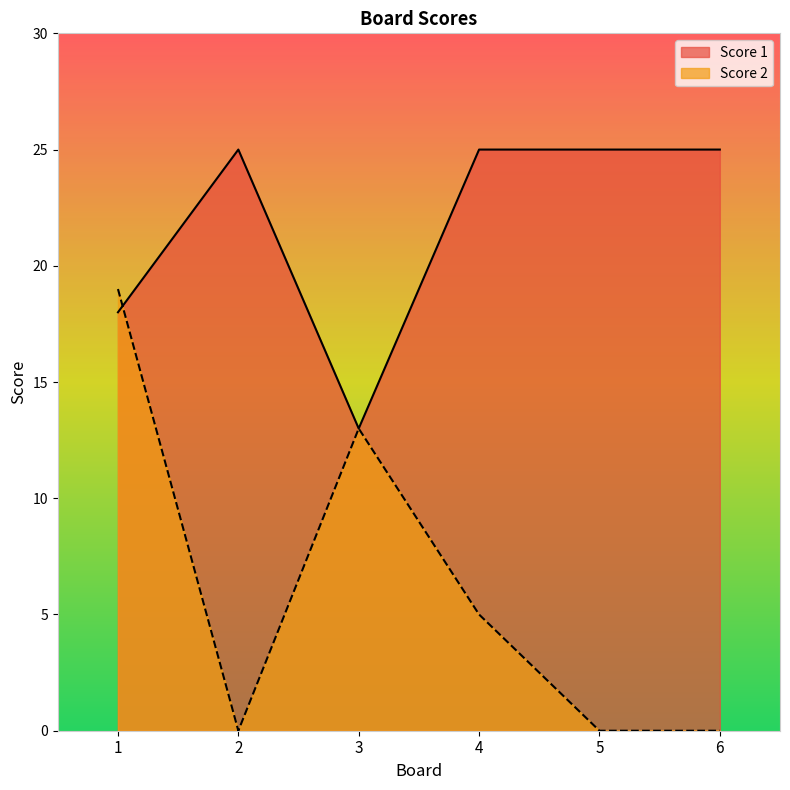

The value of Score 1 at 2 is 17. True or false?

False